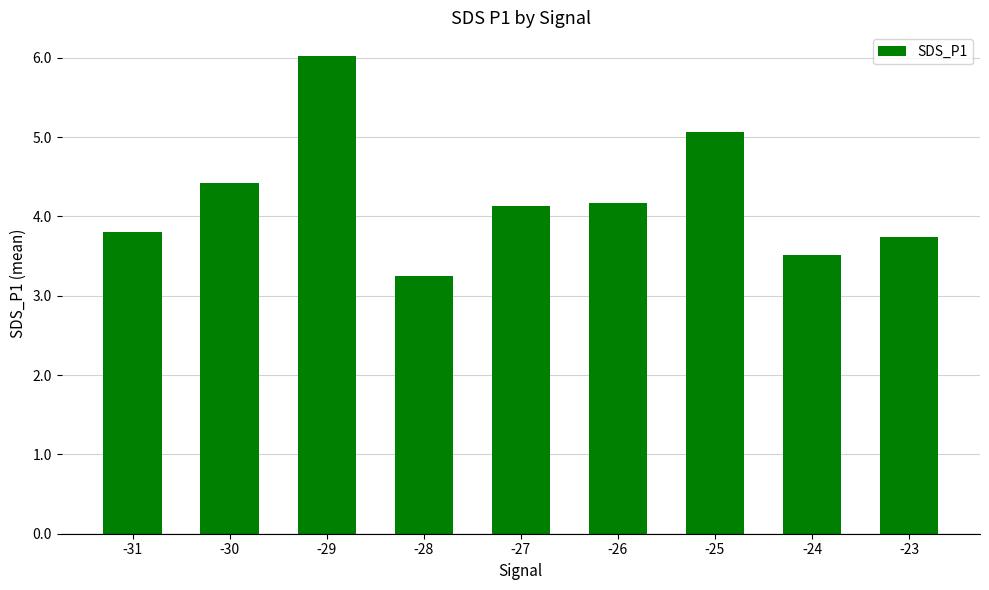

What is the sum of the values at -25 and -28?

8.3